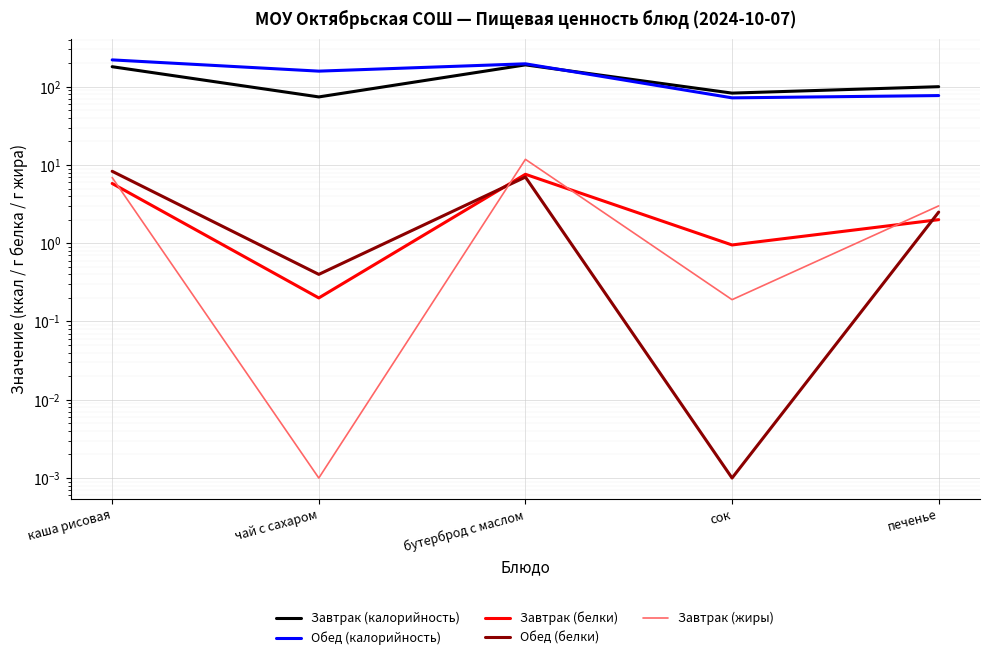

Read the Завтрак (калорийность) value at бутерброд с маслом.

190.0